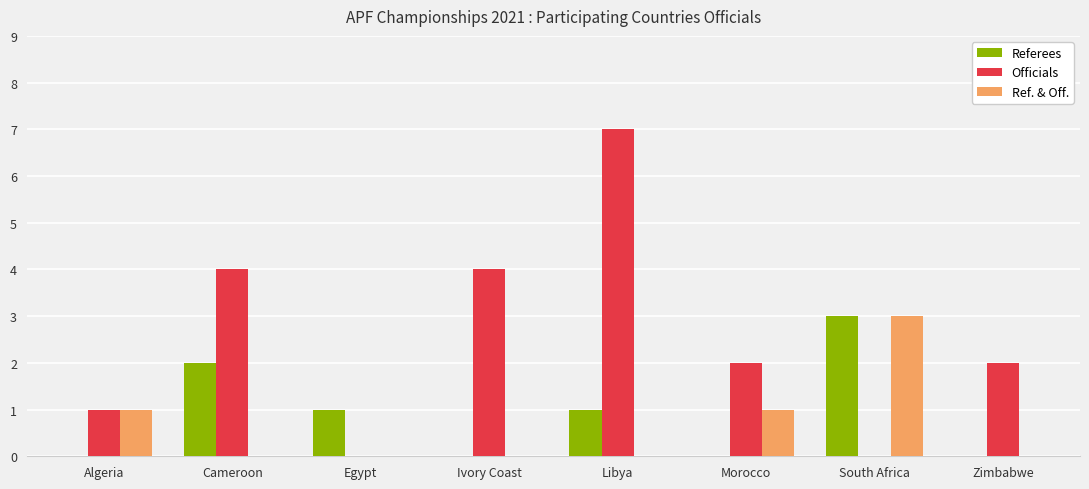

Between Libya and Zimbabwe, which series saw the biggest shift?

Officials